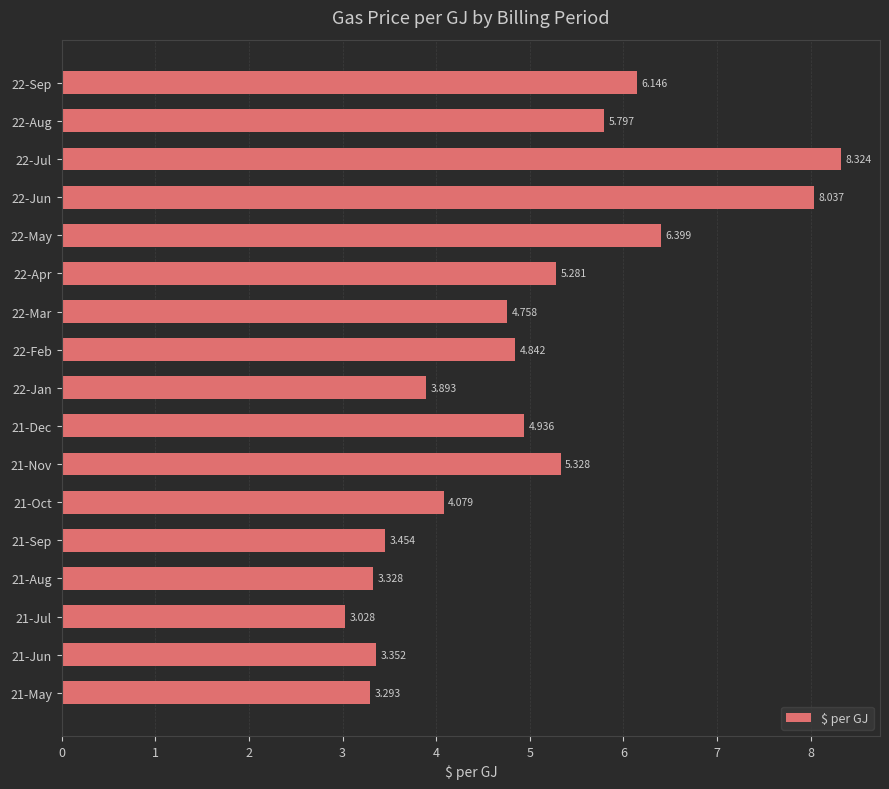

What is the difference between the second highest and minimum values?

5.0